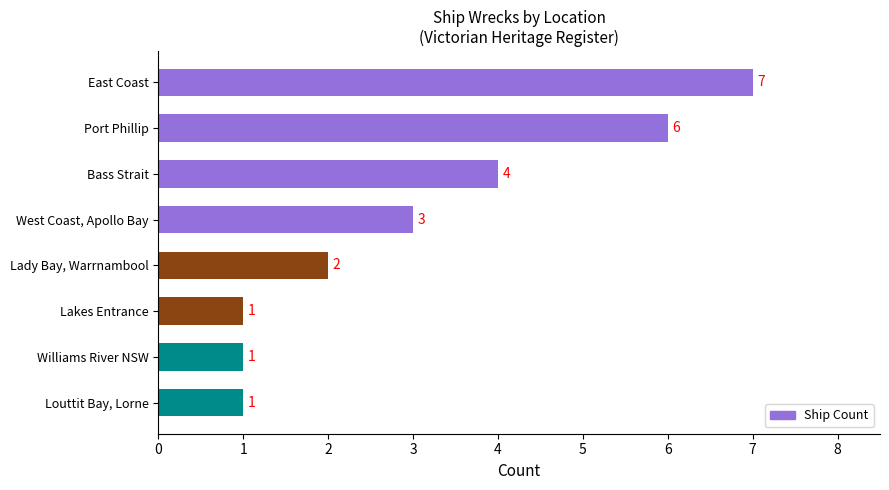

Are the bars grouped side by side (vs. stacked)?

No